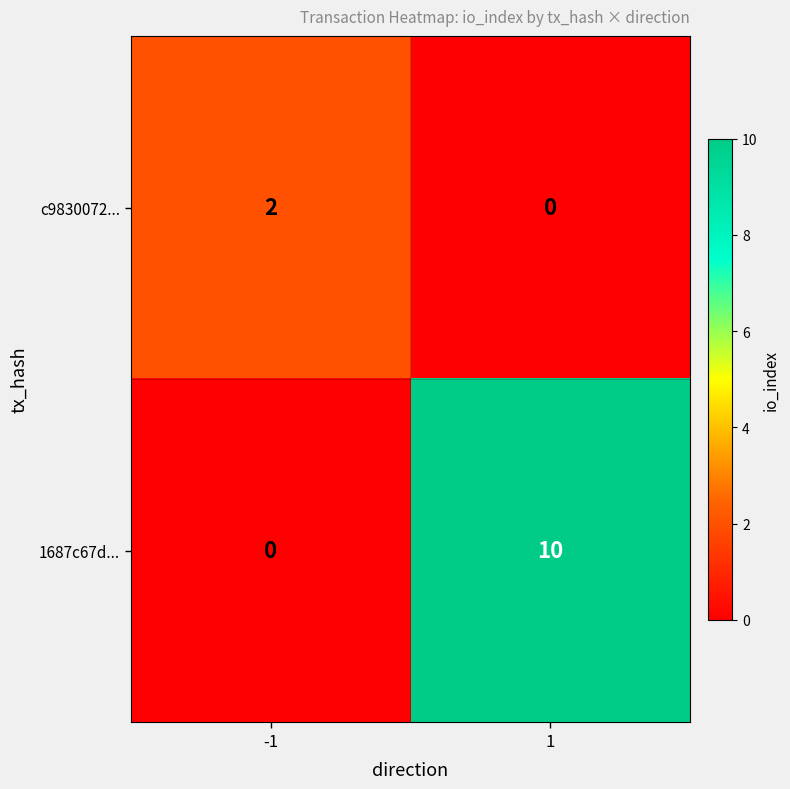

What is the sum of the 1687c67d... values at 1 and -1?

10